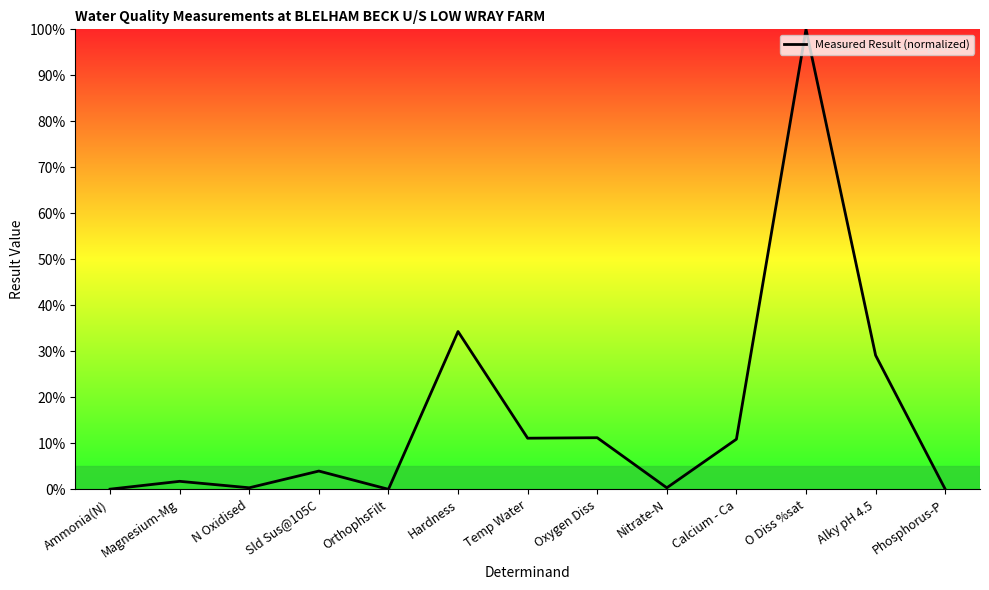

What position from the left is Temp Water?

7